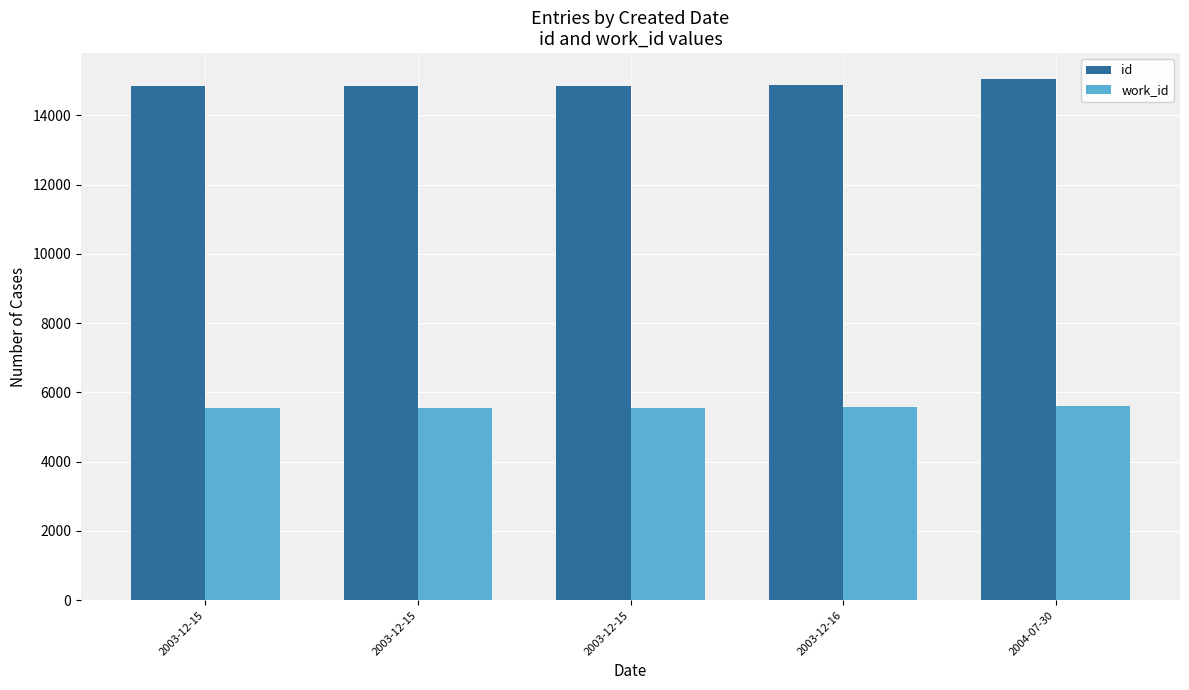

Rank the categories by id value from lowest to highest.

2003-12-15, 2003-12-15, 2003-12-15, 2003-12-16, 2004-07-30